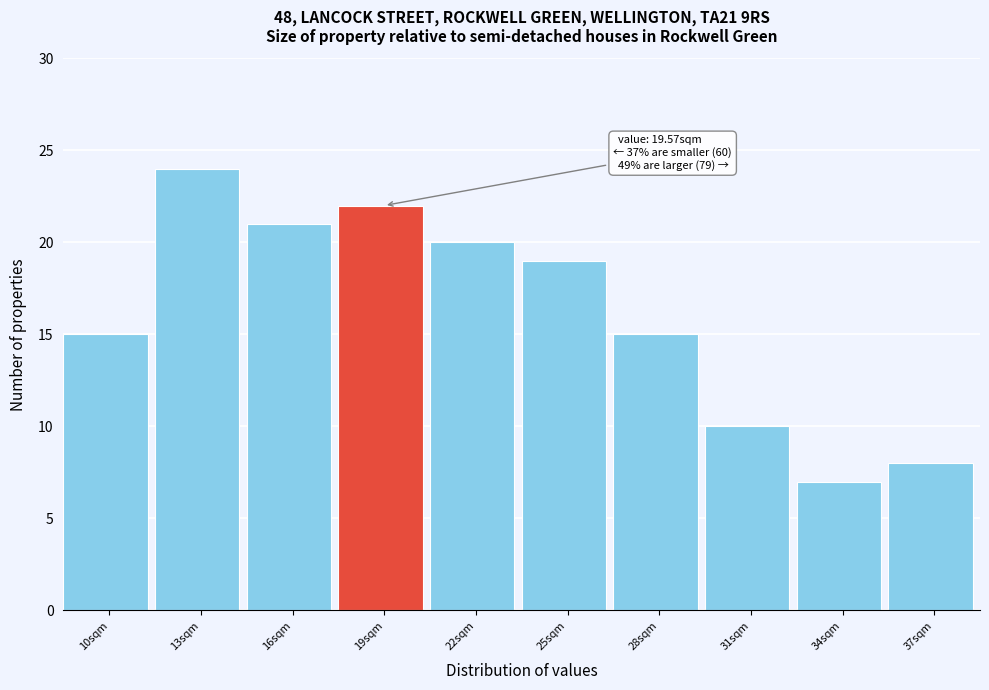

Reading right to left, transcribe all the data shown in this chart.

37sqm=8	34sqm=7	31sqm=10	28sqm=15	25sqm=19	22sqm=20	19sqm=22	16sqm=21	13sqm=24	10sqm=15